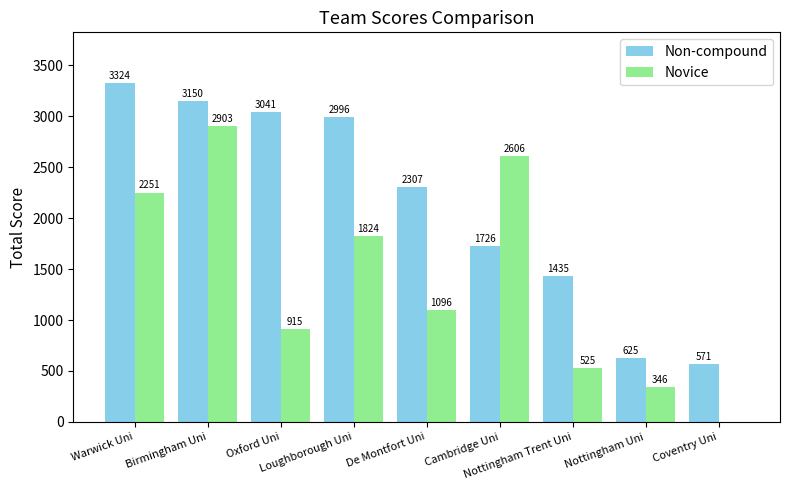

What is the highest value of the Non-compound series?

3324